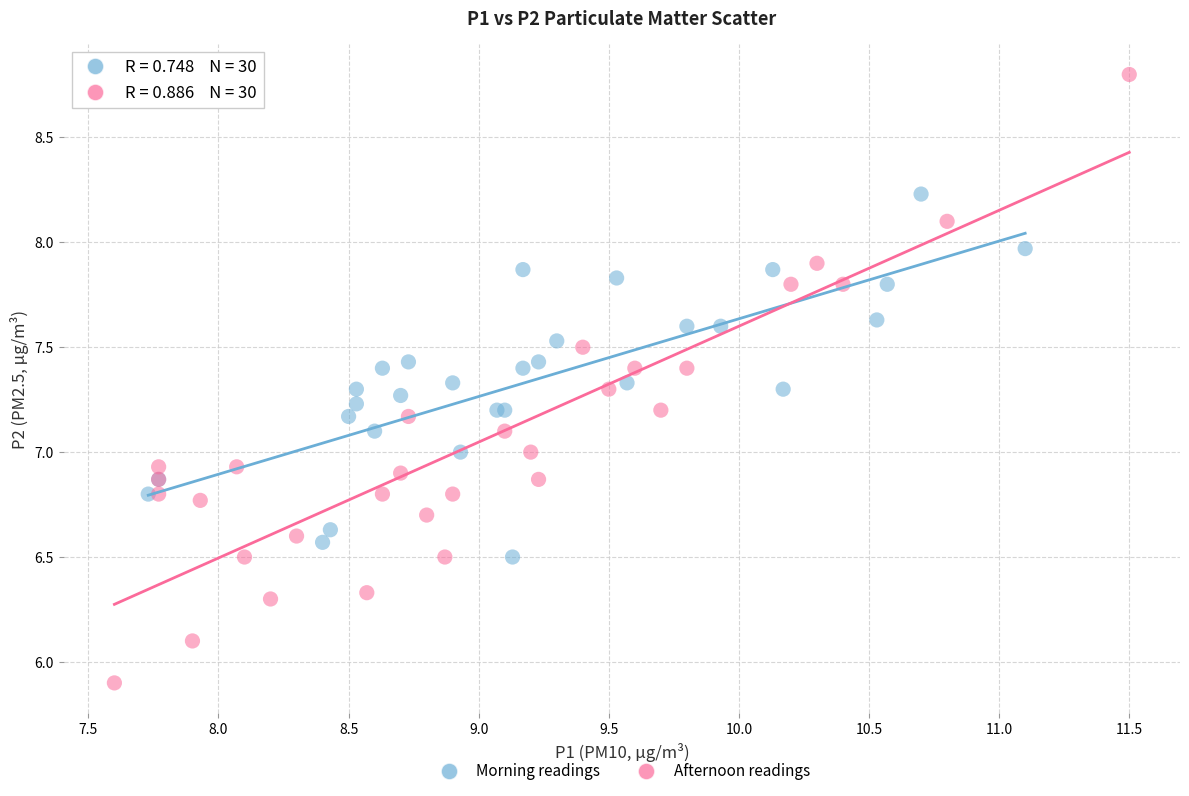

Which series reaches the minimum Y coordinate?

Afternoon readings